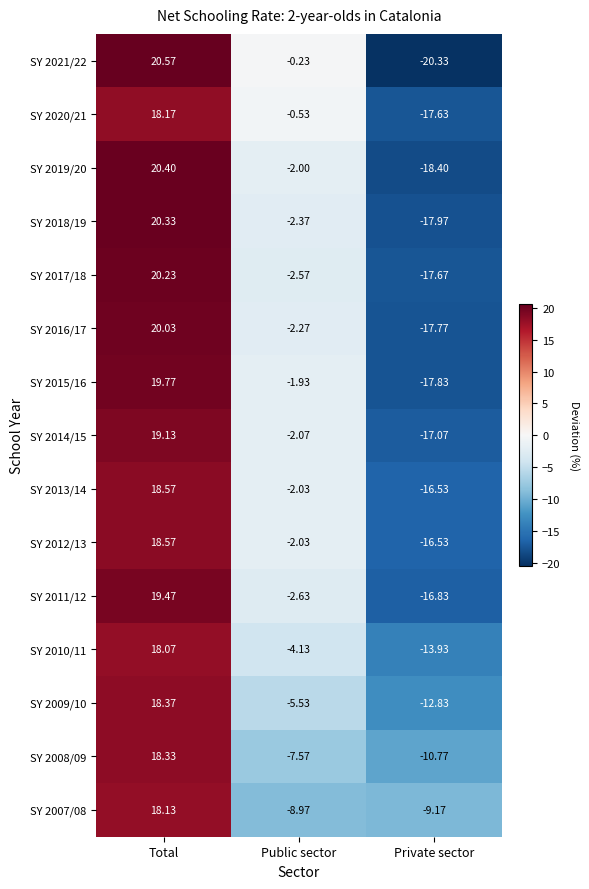

What is the total value across all series at Private sector?

-241.3